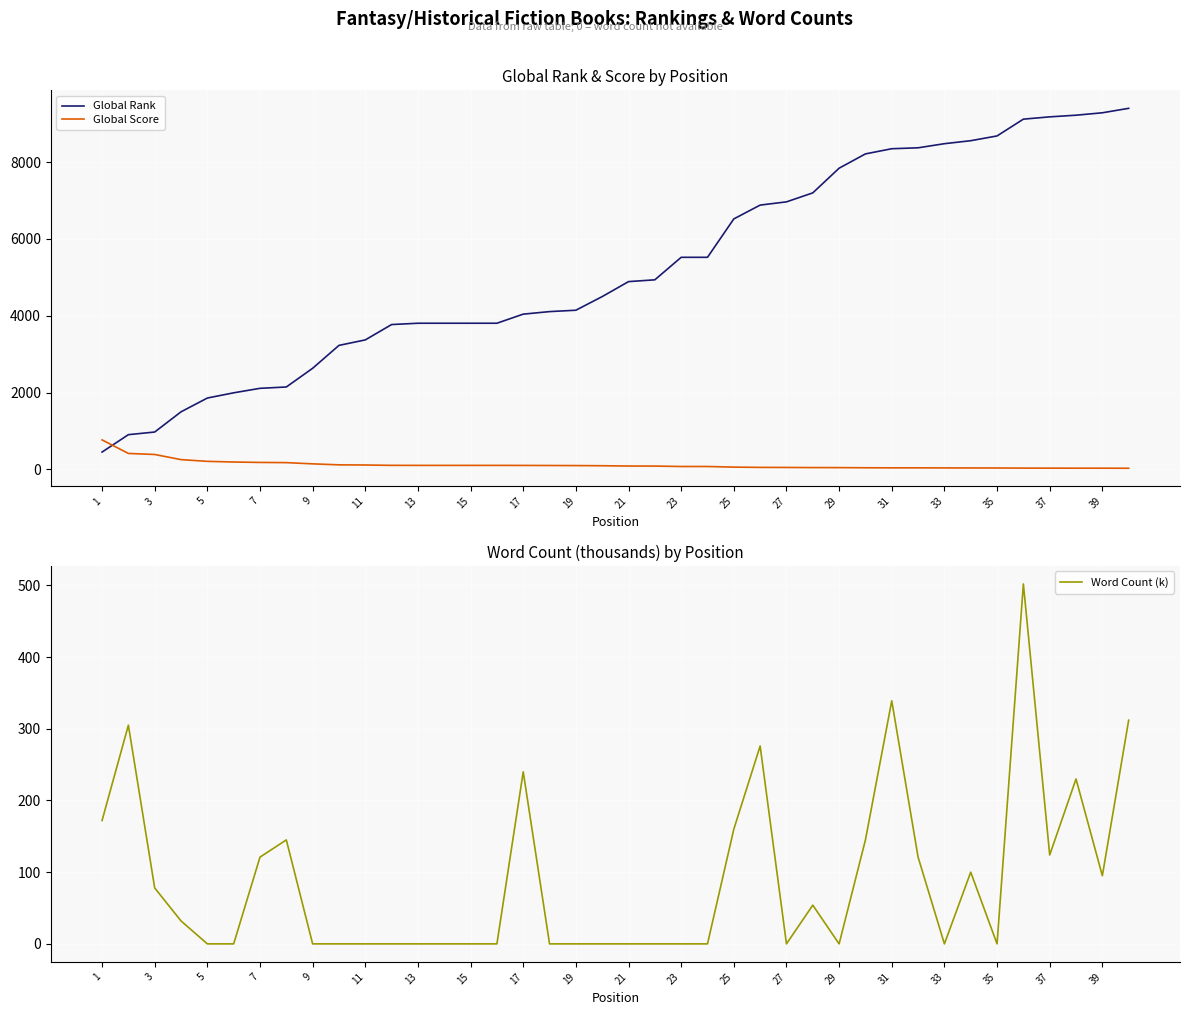

What is the minimum value for Global Score?

27